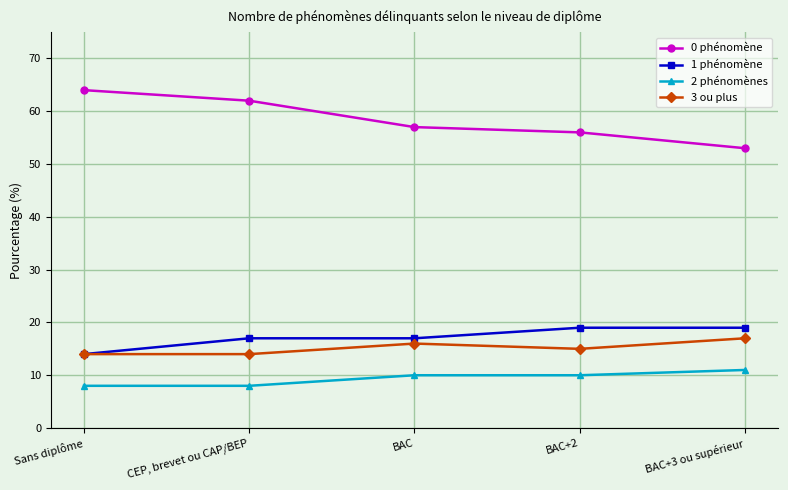

Reading right to left, transcribe all the data shown in this chart.

0 phénomène: 53	56	57	62	64
1 phénomène: 19	19	17	17	14
2 phénomènes: 11	10	10	8	8
3 ou plus: 17	15	16	14	14